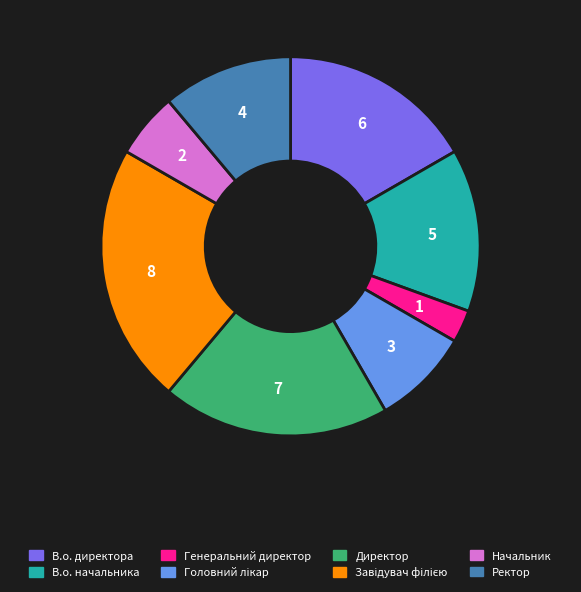

Do Ректор and В.о. директора together represent more than half of the pie?

No